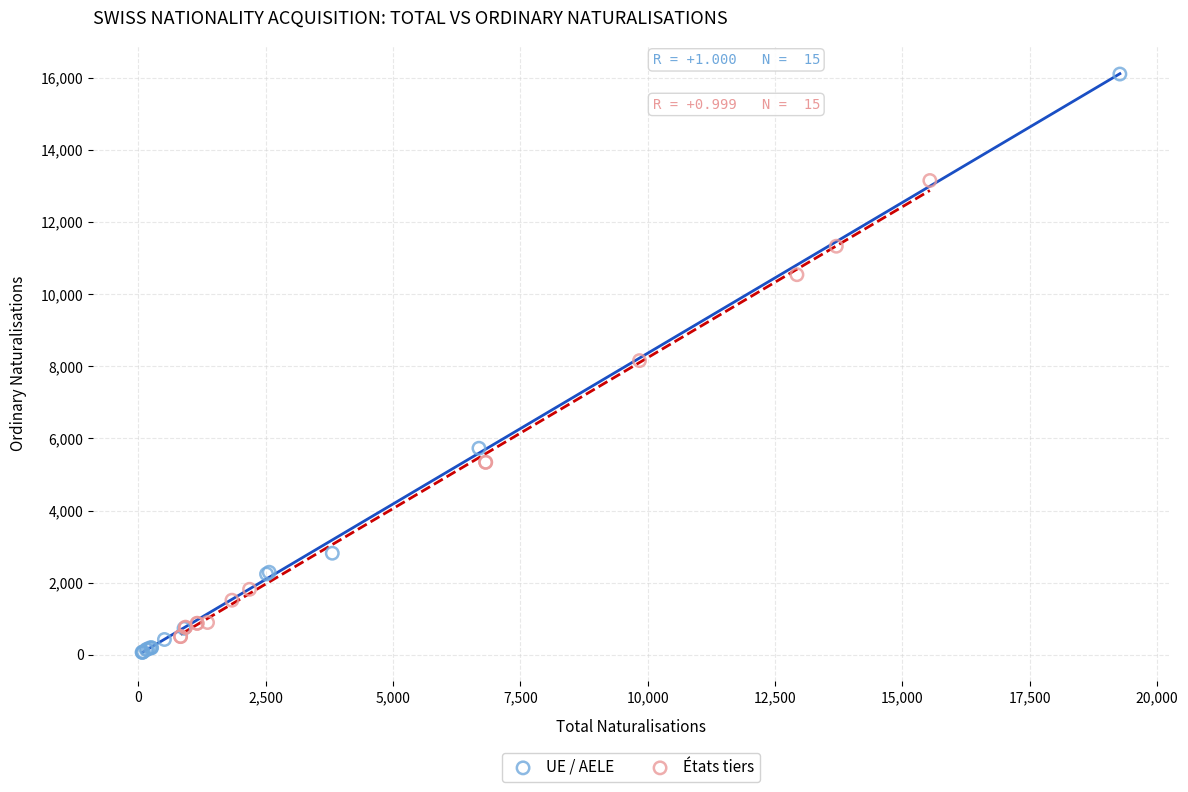

What are all the series names shown in the legend?

UE / AELE, États tiers